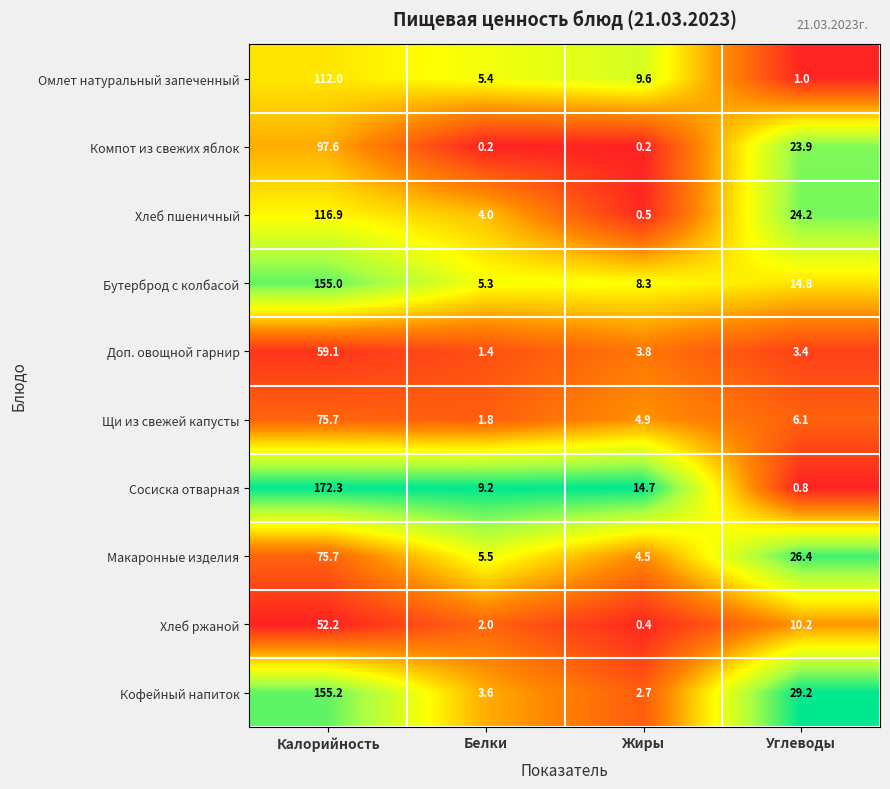

How many data points does each series have?

4